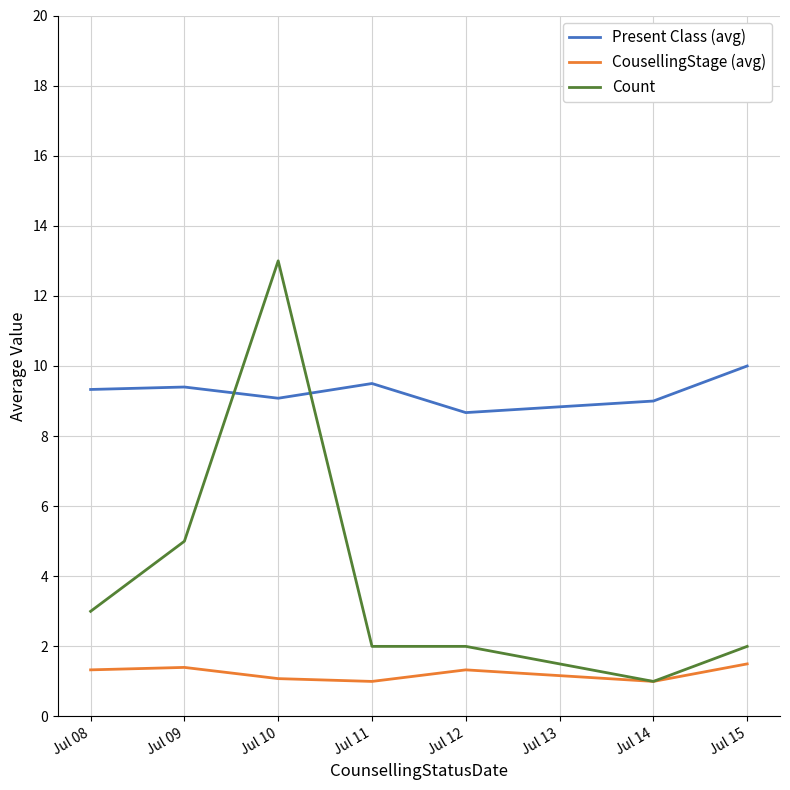

List the series in order of their peak value, lowest first.

CousellingStage (avg), Present Class (avg), Count